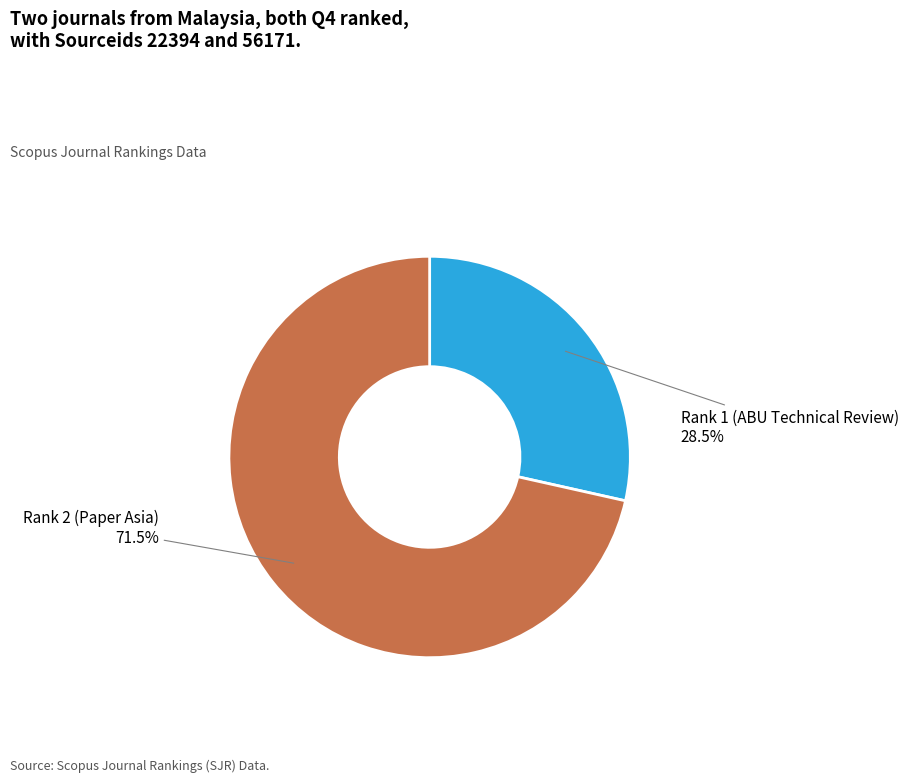

Is there a majority slice in this chart?

Yes